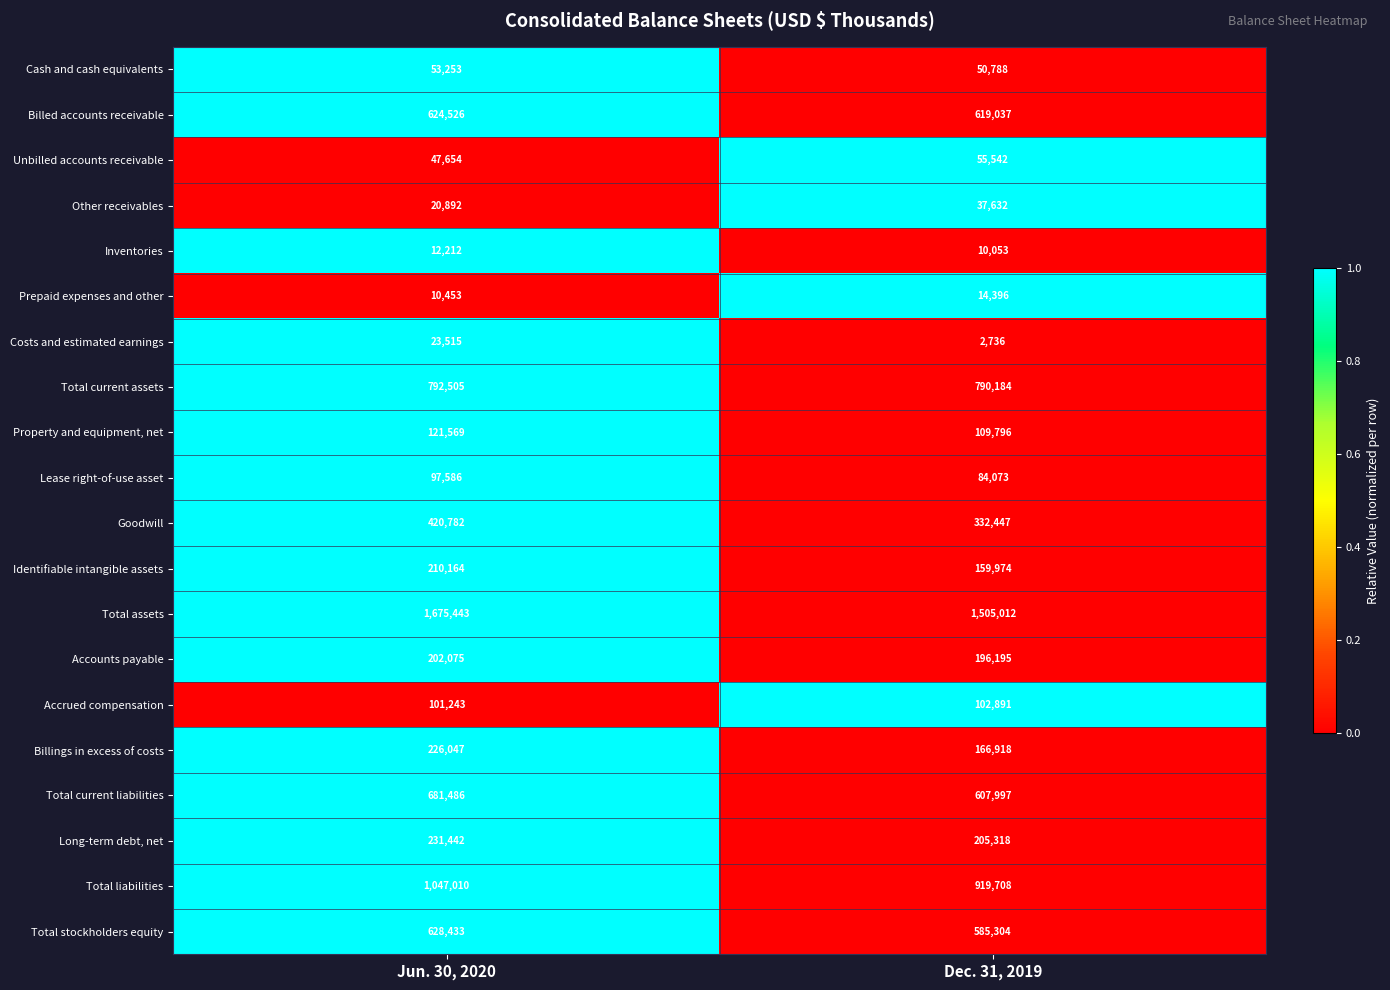

How many categories are shown in the chart?

2